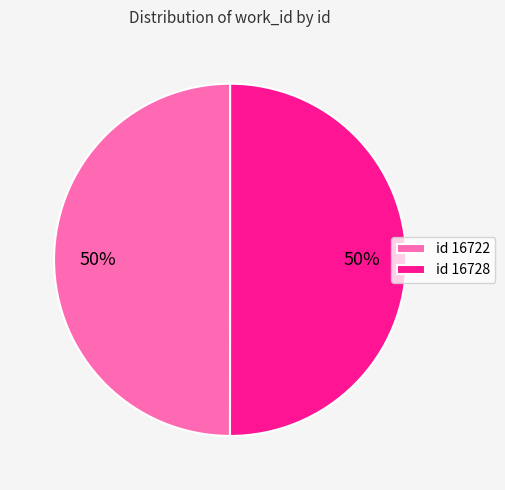

What is the ratio of the value at id 16722 to the value at id 16728?

1.0